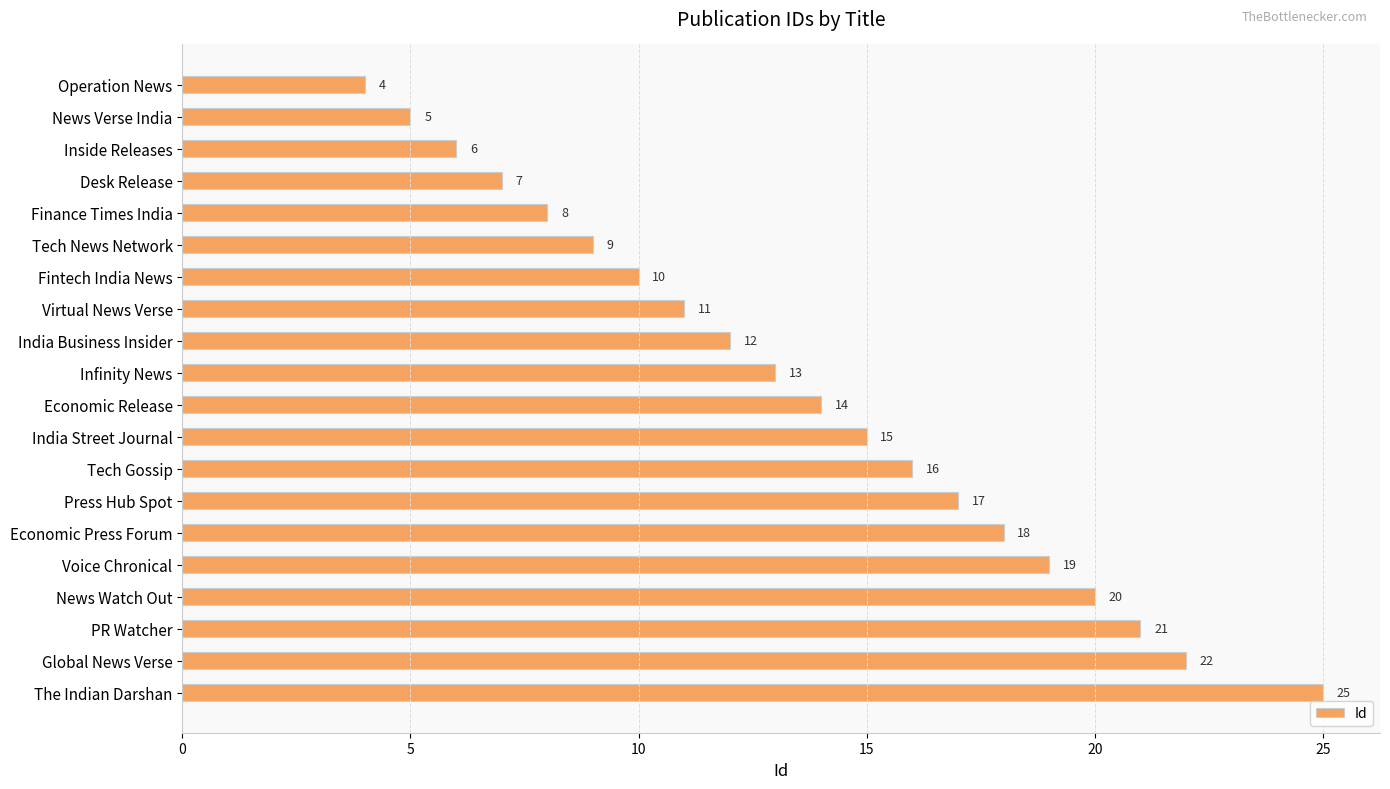

What is the maximum value shown in the chart?

25